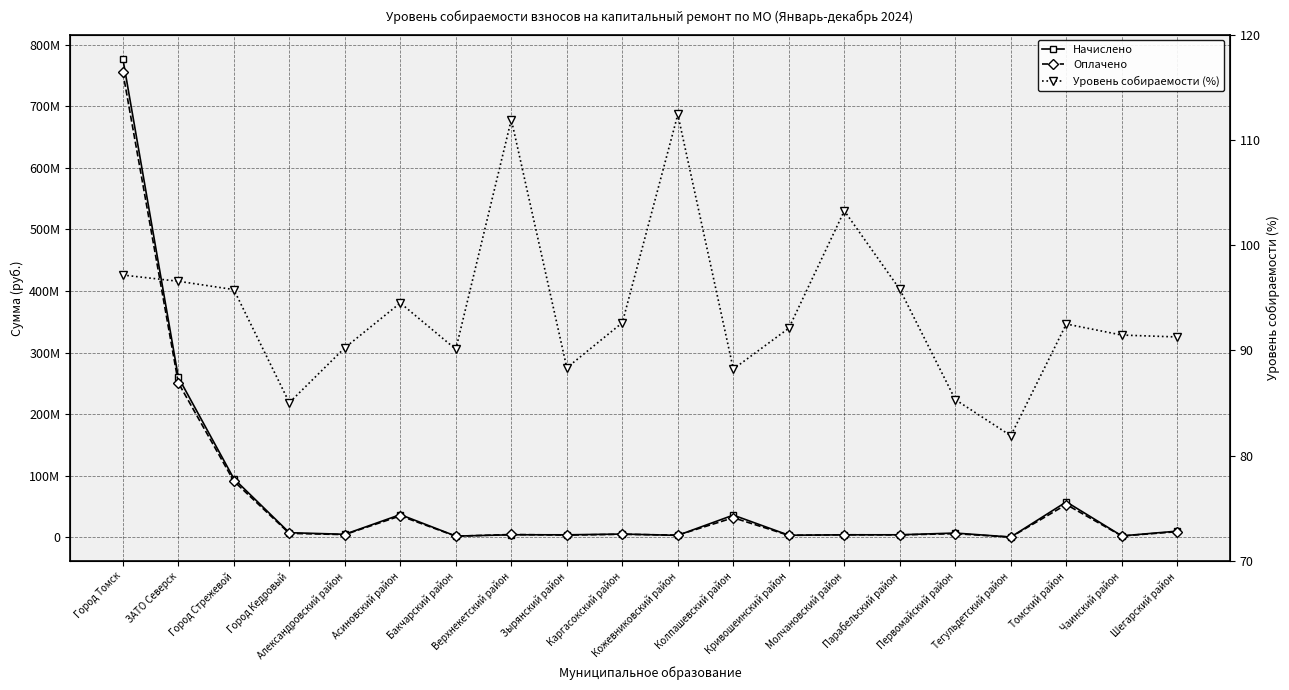

The value of Уровень собираемости (%) at Александровский район is 157.9. True or false?

False